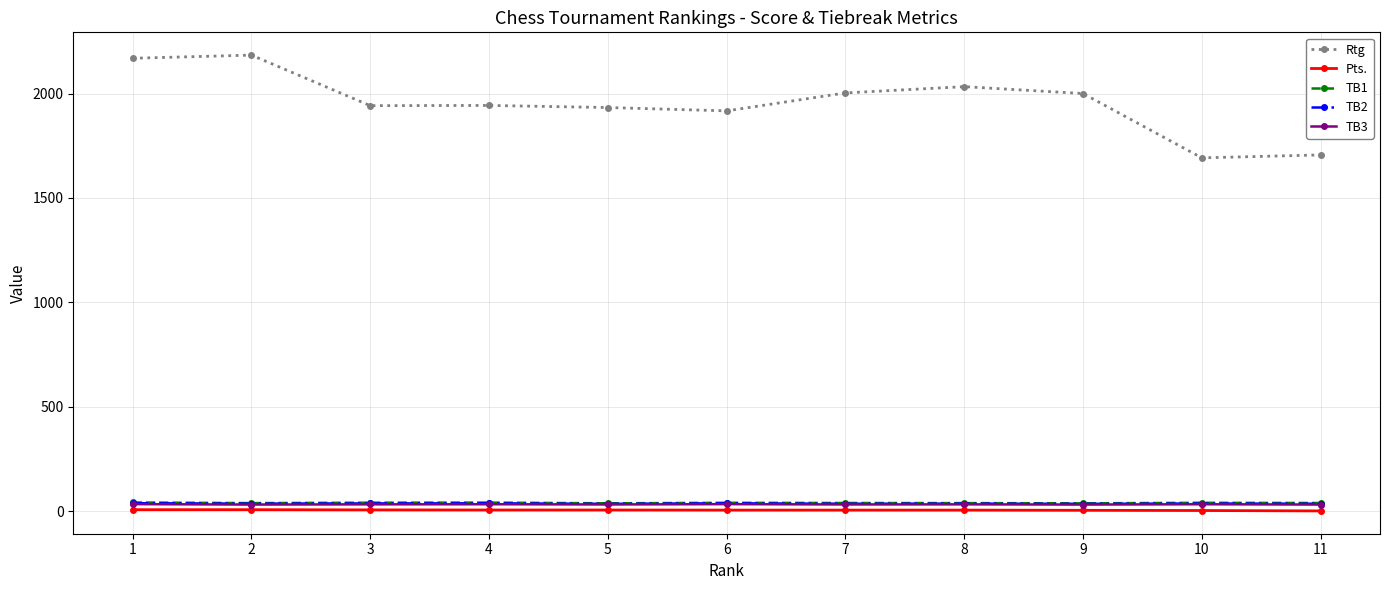

How many lines are shown in the chart?

5